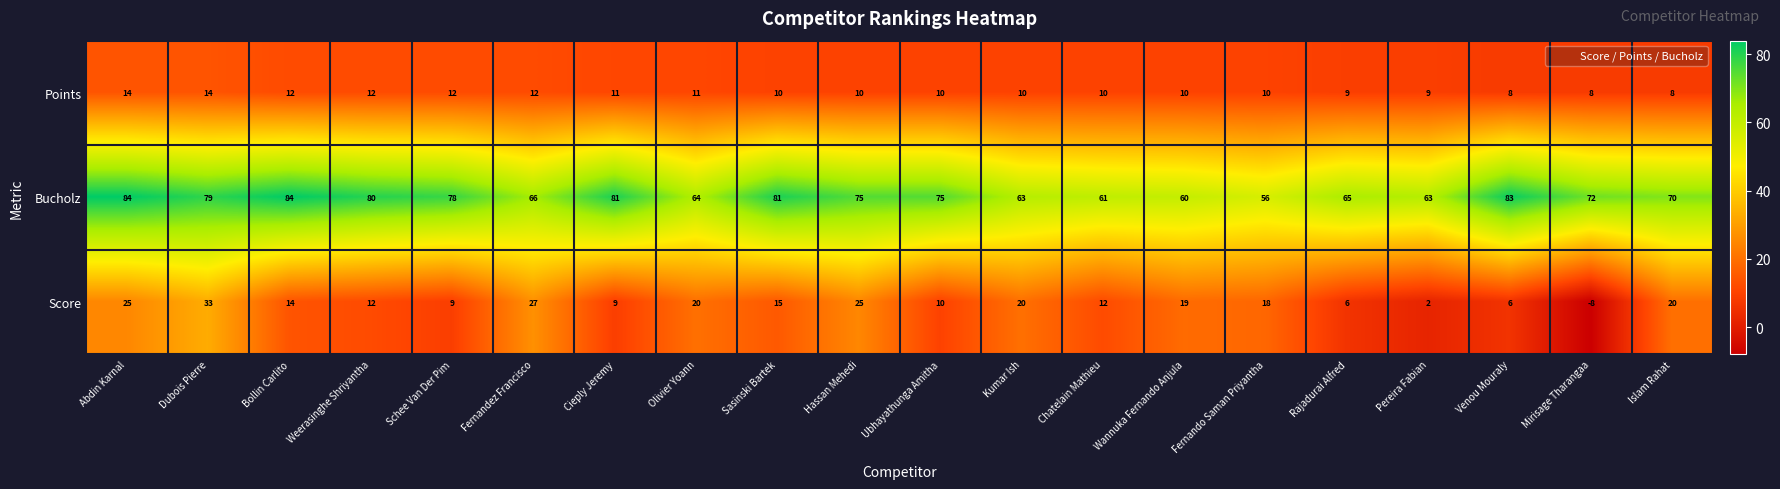

The value of Score at Abdin Karnal is 10. True or false?

False